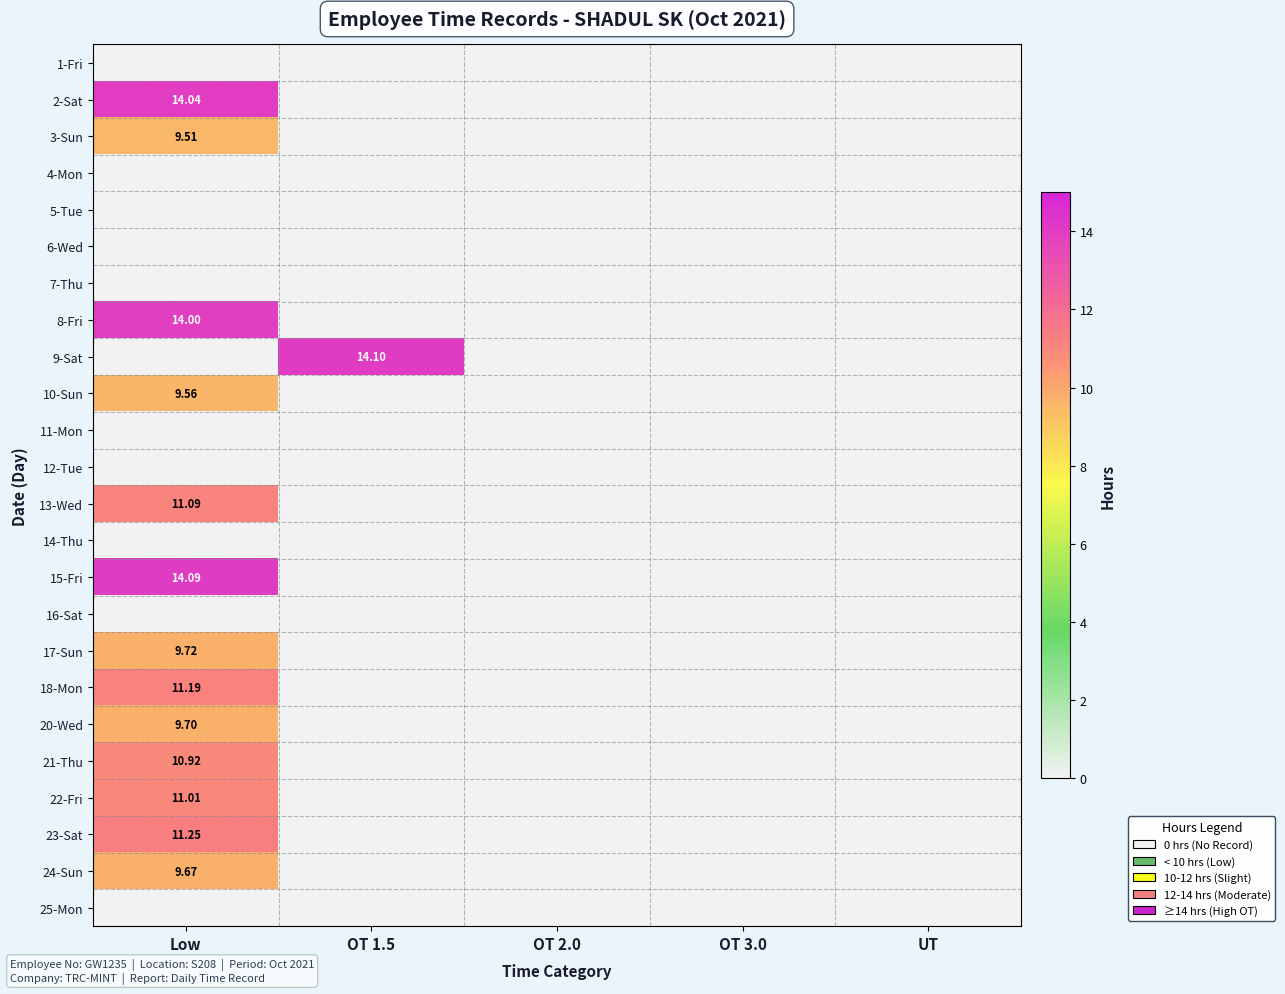

Which series has the widest spread of values?

9-Sat